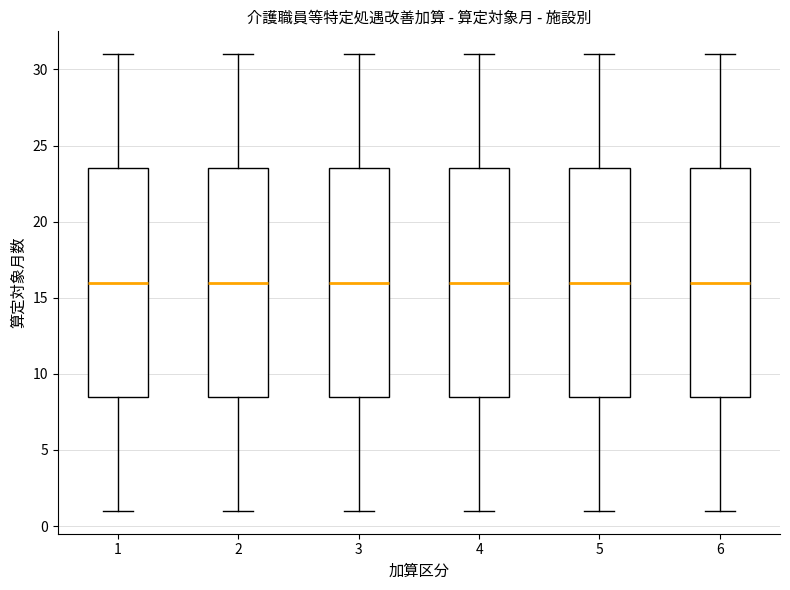

Reading left to right, transcribe this box plot: for each box, give where its median line is, the range the box spans, and where its two whiskers end, as read against the y-axis. The values are not printed on the chart, so give them approximately, as read against the axis.

1: median 16.0, box 8.5 to 23.5, whiskers 1.0 to 31.0
2: median 16.0, box 8.5 to 23.5, whiskers 1.0 to 31.0
3: median 16.0, box 8.5 to 23.5, whiskers 1.0 to 31.0
4: median 16.0, box 8.5 to 23.5, whiskers 1.0 to 31.0
5: median 16.0, box 8.5 to 23.5, whiskers 1.0 to 31.0
6: median 16.0, box 8.5 to 23.5, whiskers 1.0 to 31.0